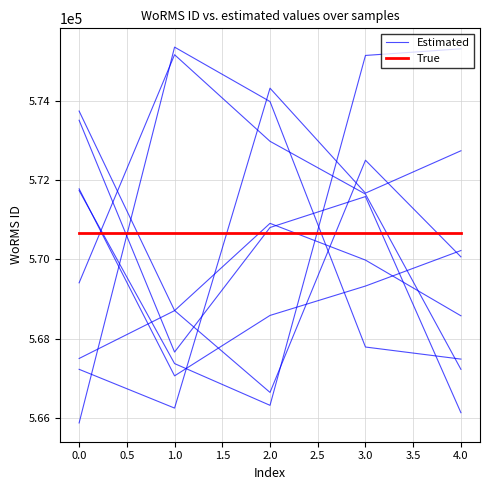

What is the sum of the True values at 0.0 and 3.0?

1141324.0